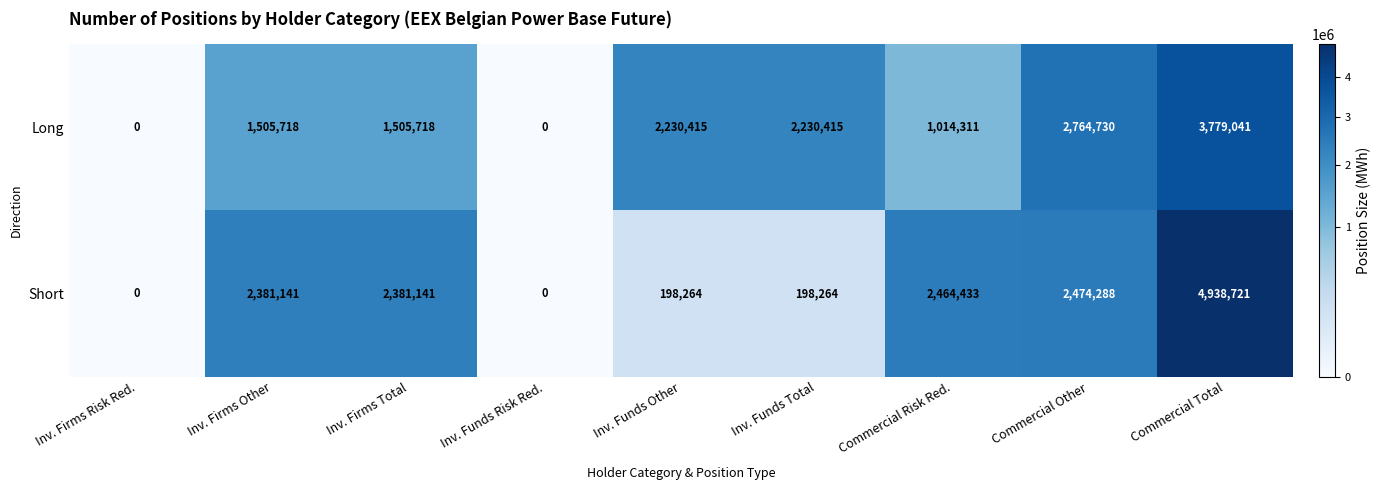

At how many categories does at least one series exceed 1011486?

7